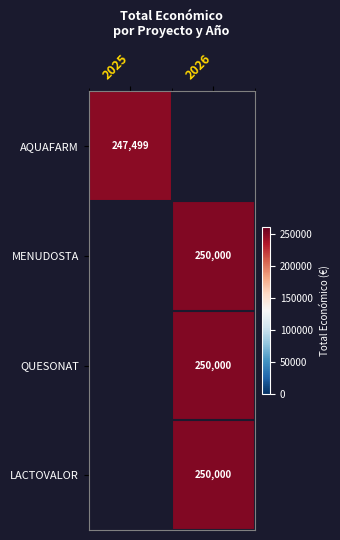

True or false: QUESONAT has a value of 408939 at 2026.

False